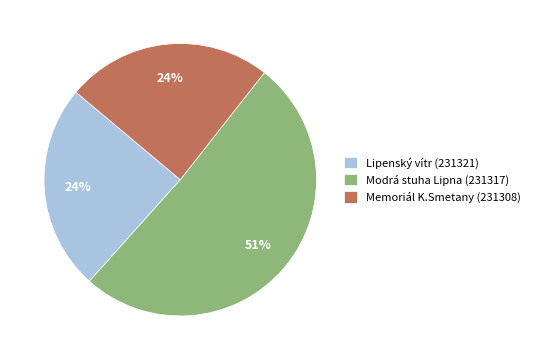

To the nearest percent, what is the combined percentage of Memoriál K.Smetany (231308) and Modrá stuha Lipna (231317)?

76%